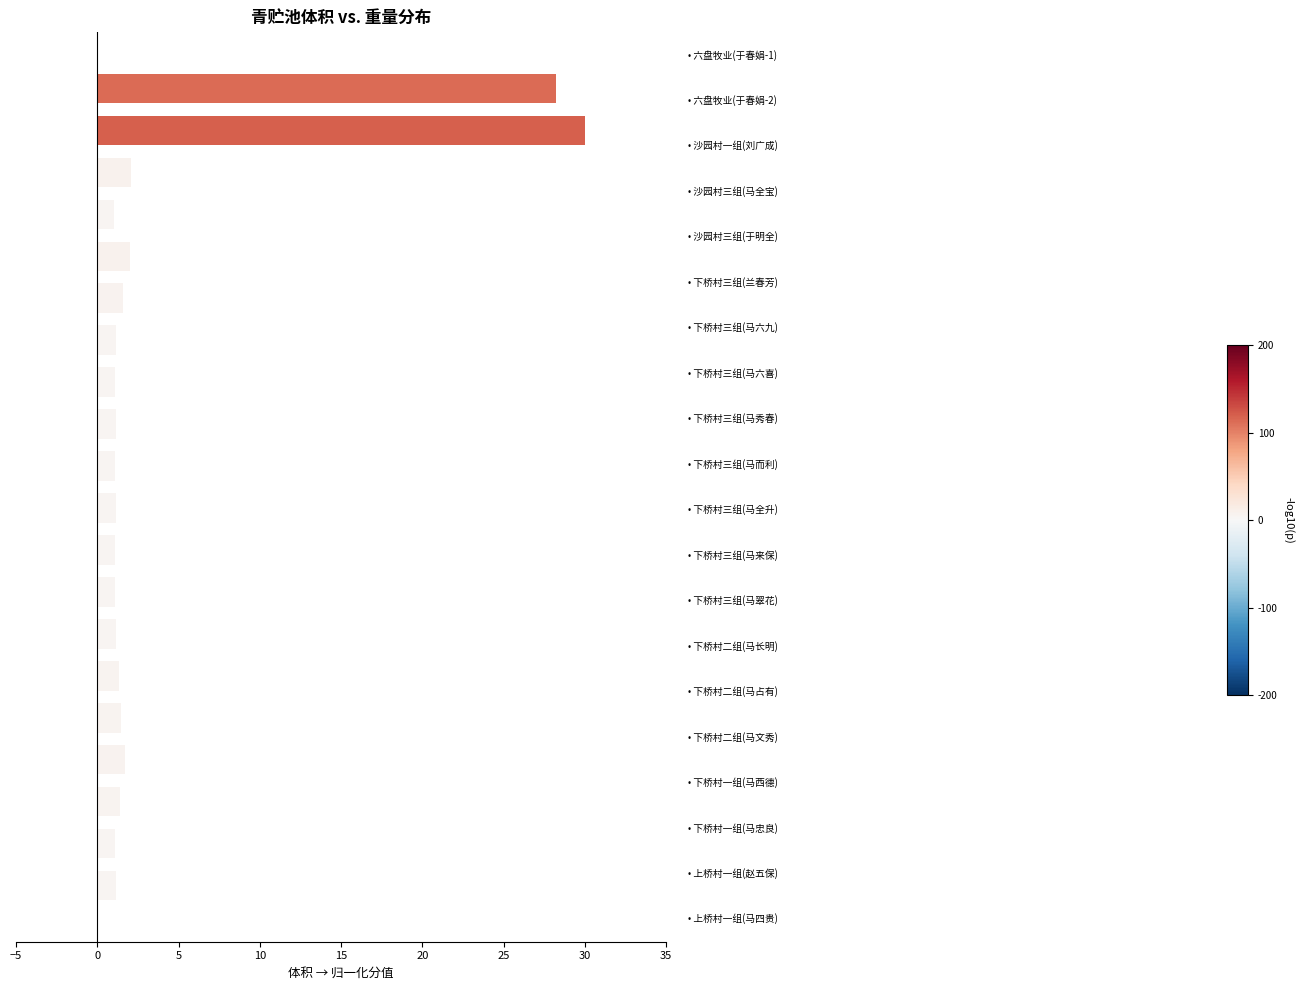

What is the value of the 15th bar from the top?

1.3